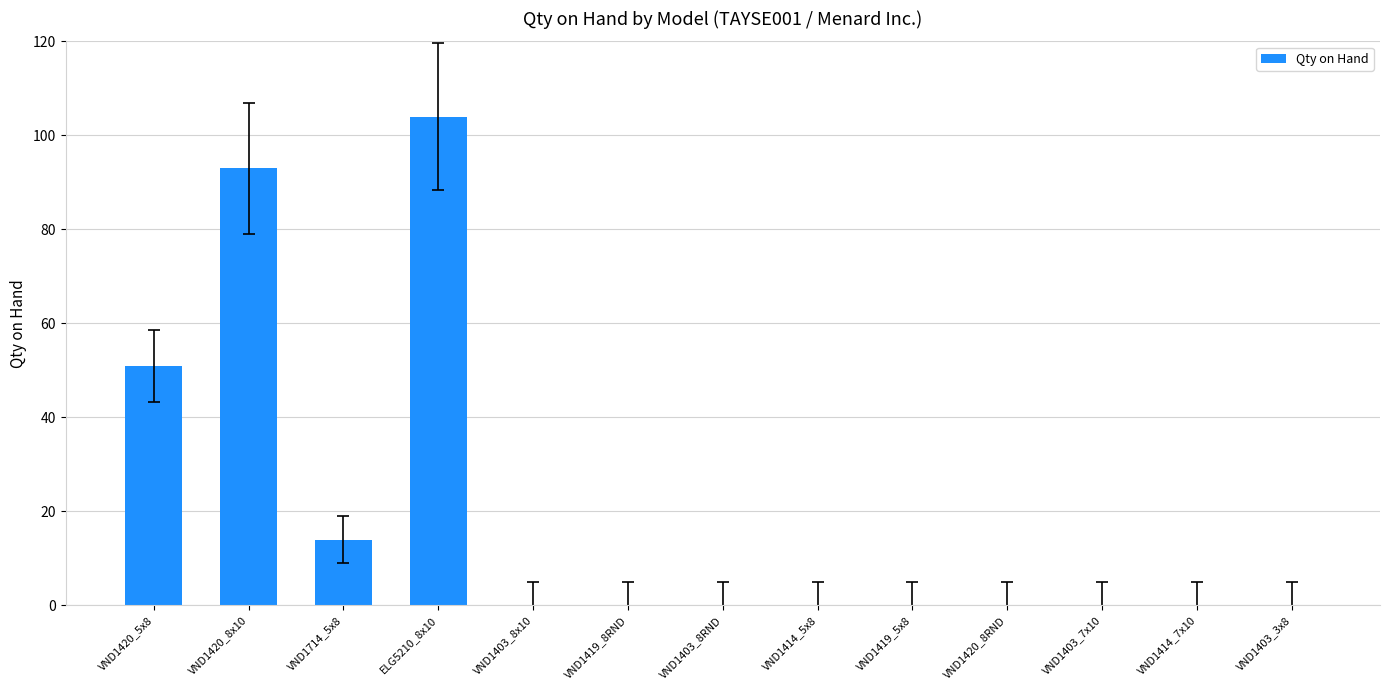

What is the average value?

20